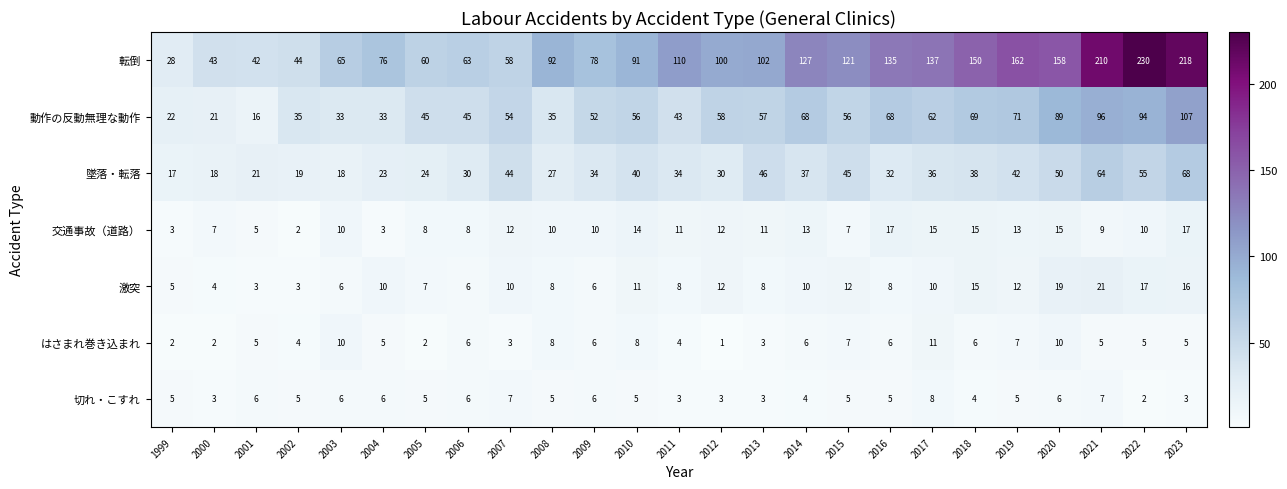

At how many categories does at least one series exceed 61?

19